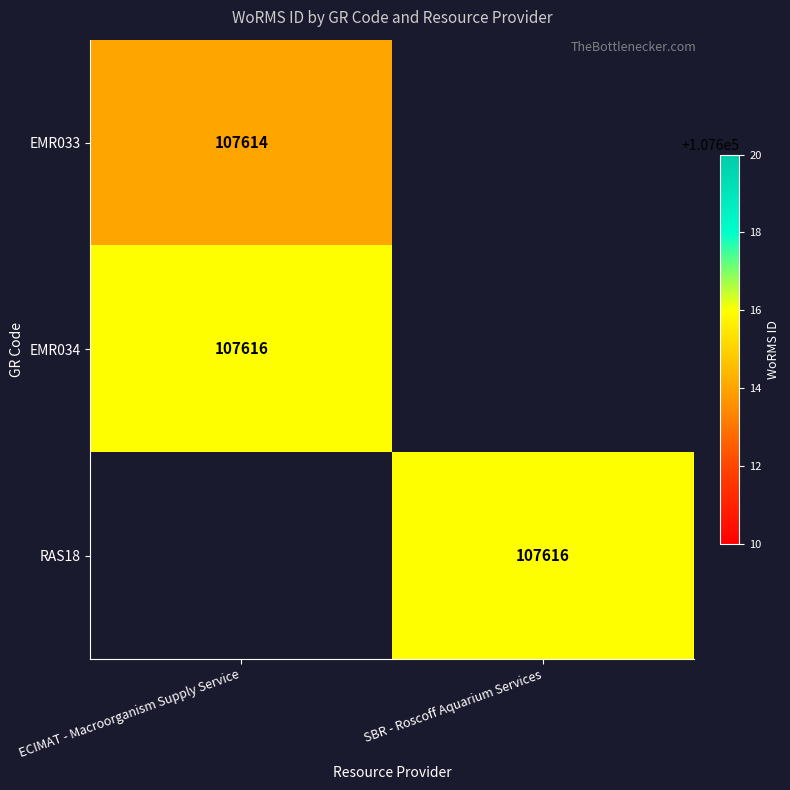

True or false: RAS18 has a value of 32408 at SBR - Roscoff Aquarium Services.

False